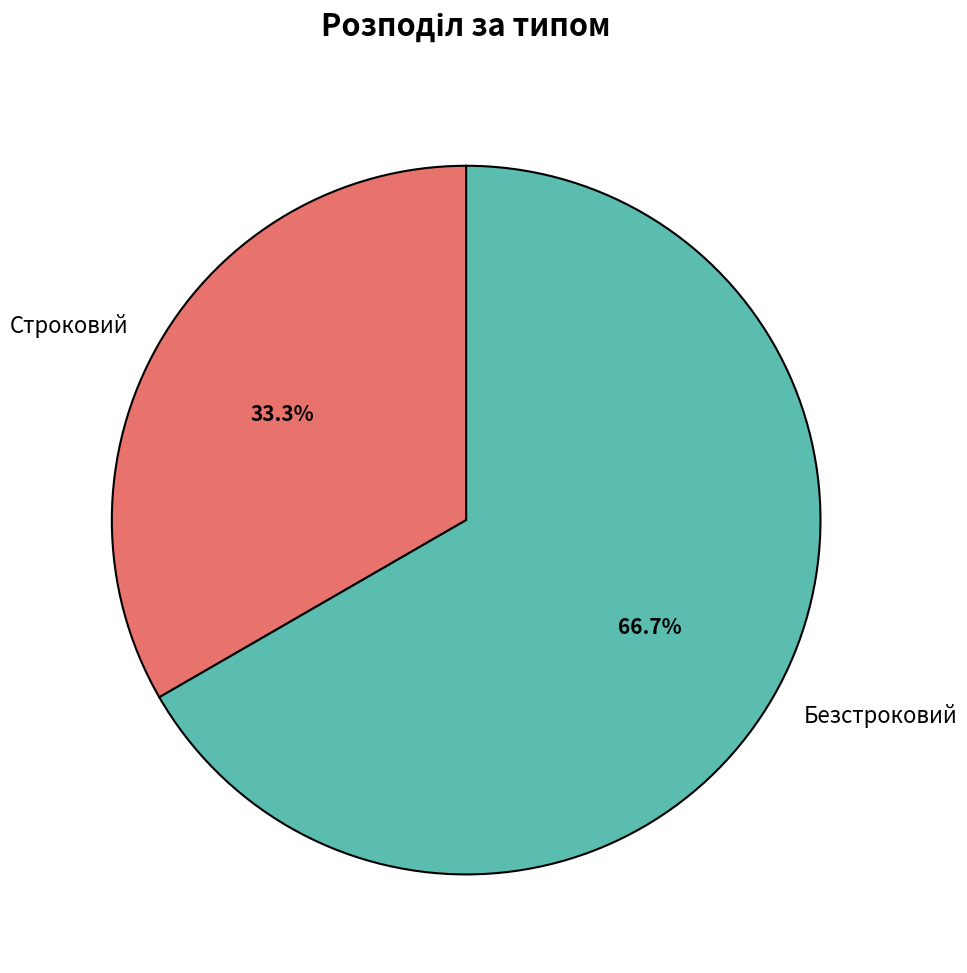

To the nearest percent, what is the difference between the largest and smallest slice percentages?

33%